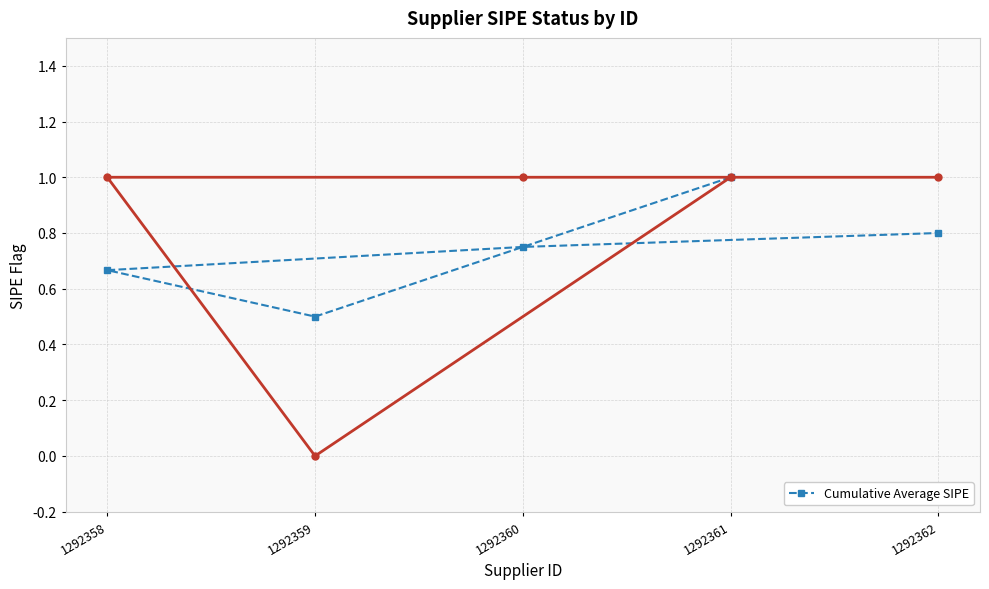

What is the sum of all values?

3.7